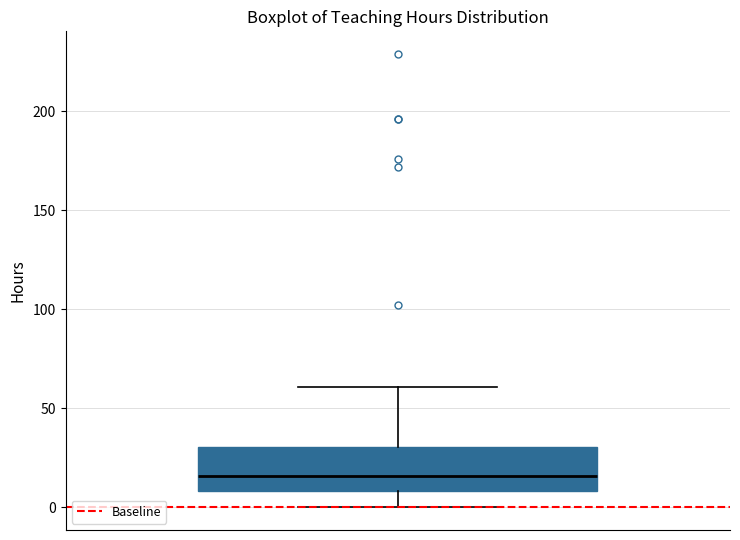

Transcribe this box plot: give where the median line is, the range the box spans, and where the two whiskers end, as read against the y-axis. The values are not printed on the chart, so give them approximately, as read against the axis.

median 15, box 10 to 30, whiskers 0 to 60